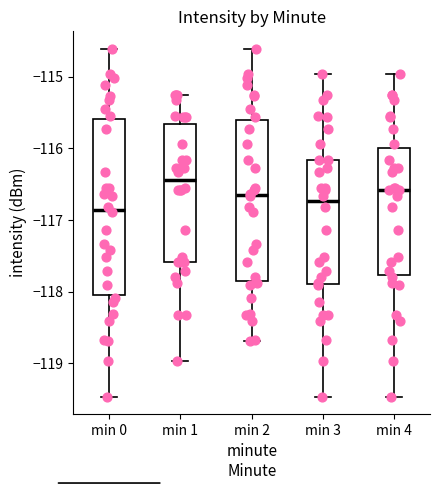

Reading left to right, transcribe this box plot: for each box, give where its median line is, the range the box spans, and where its two whiskers end, as read against the y-axis. The values are not printed on the chart, so give them approximately, as read against the axis.

min 0: median -116.9, box -118.0 to -115.6, whiskers -119.5 to -114.6
min 1: median -116.4, box -117.6 to -115.7, whiskers -119.0 to -115.3
min 2: median -116.7, box -117.9 to -115.6, whiskers -118.7 to -114.6
min 3: median -116.7, box -117.9 to -116.2, whiskers -119.5 to -115.0
min 4: median -116.6, box -117.8 to -116.0, whiskers -119.5 to -115.0